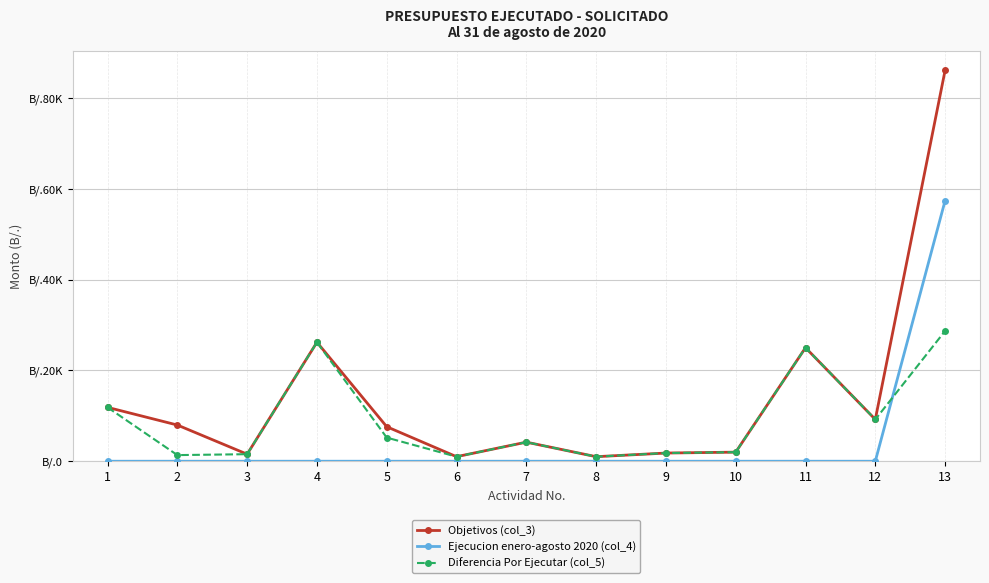

What are all the series names shown in the legend?

Objetivos (col_3), Ejecucion enero-agosto 2020 (col_4), Diferencia Por Ejecutar (col_5)